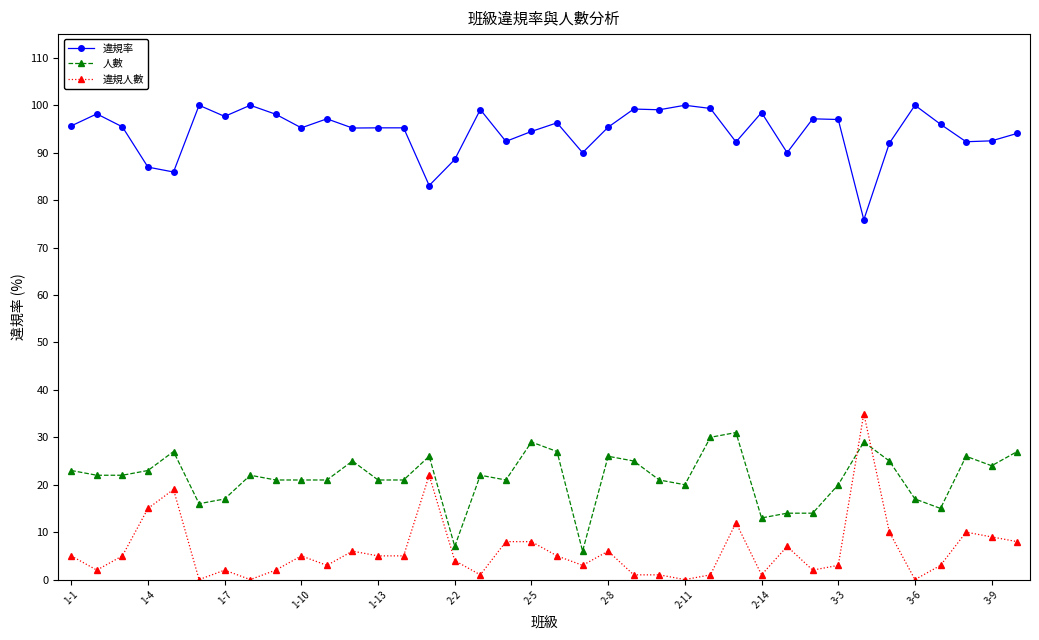

Count the number of categories in the chart.

38